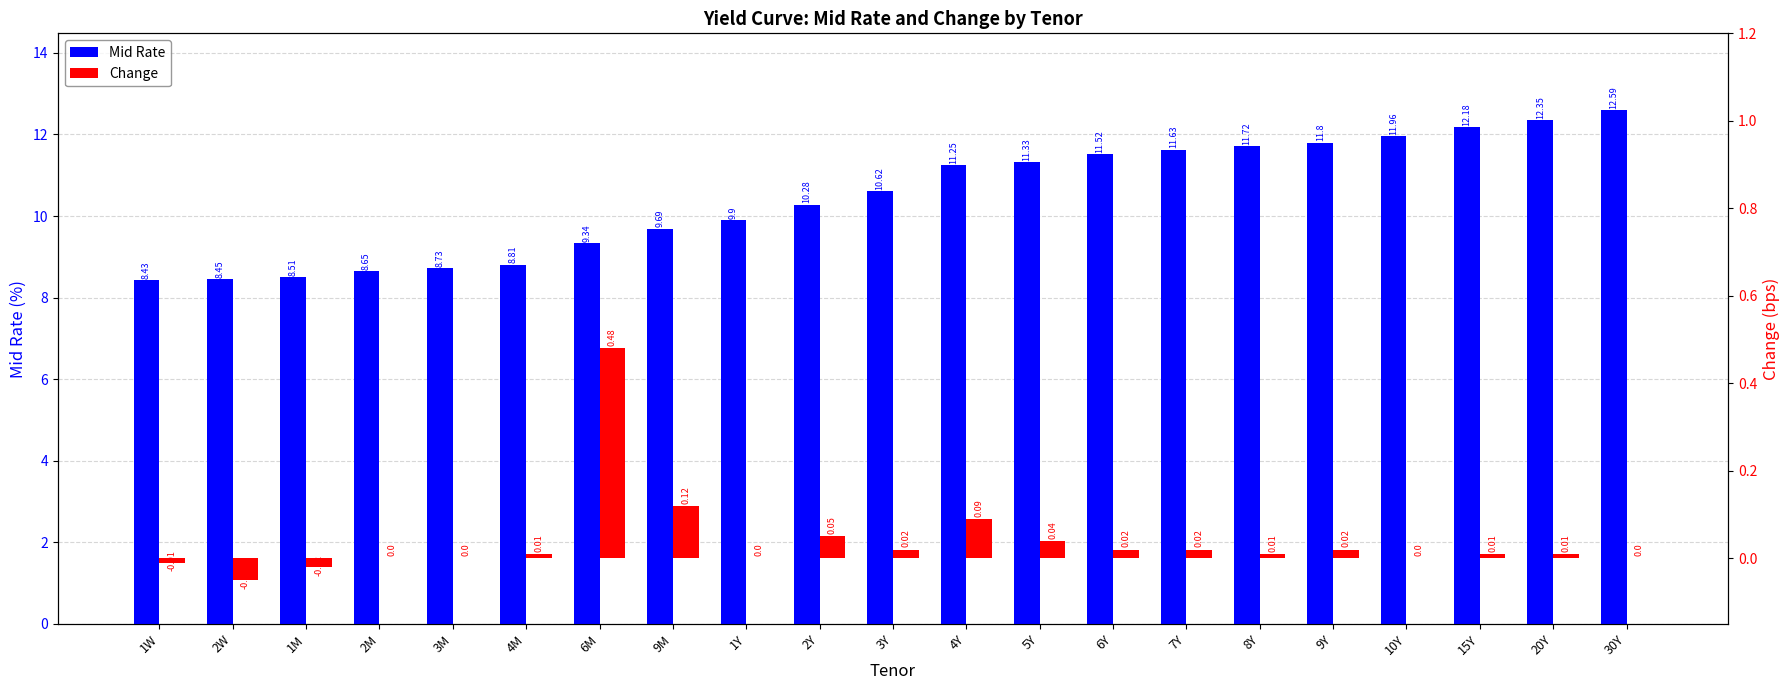

What is the label of the 2nd bar from the right?

20Y